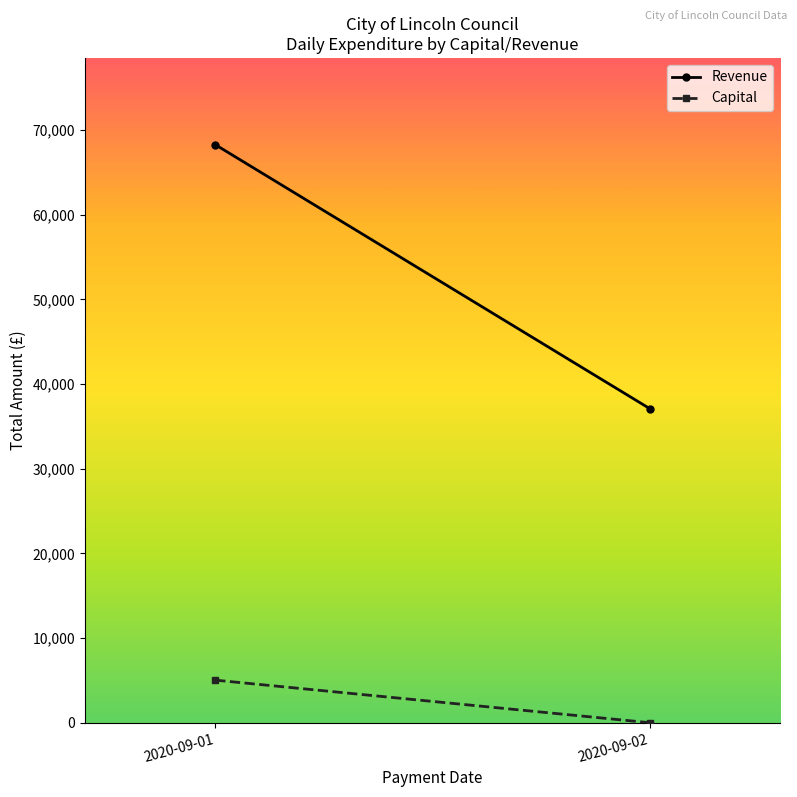

What is the spread (max minus min) of values at 2020-09-01?

63262.1